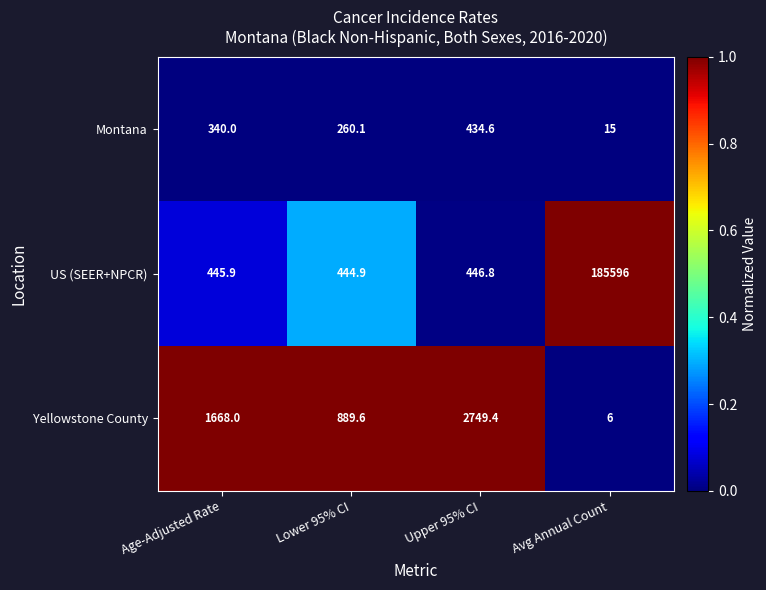

What is the greatest value displayed?

185596.0